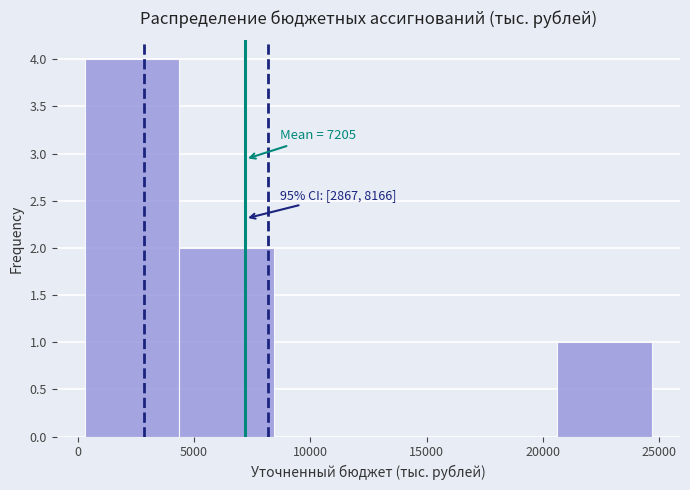

Which range on the x-axis has the tallest bar?

500 to 4500